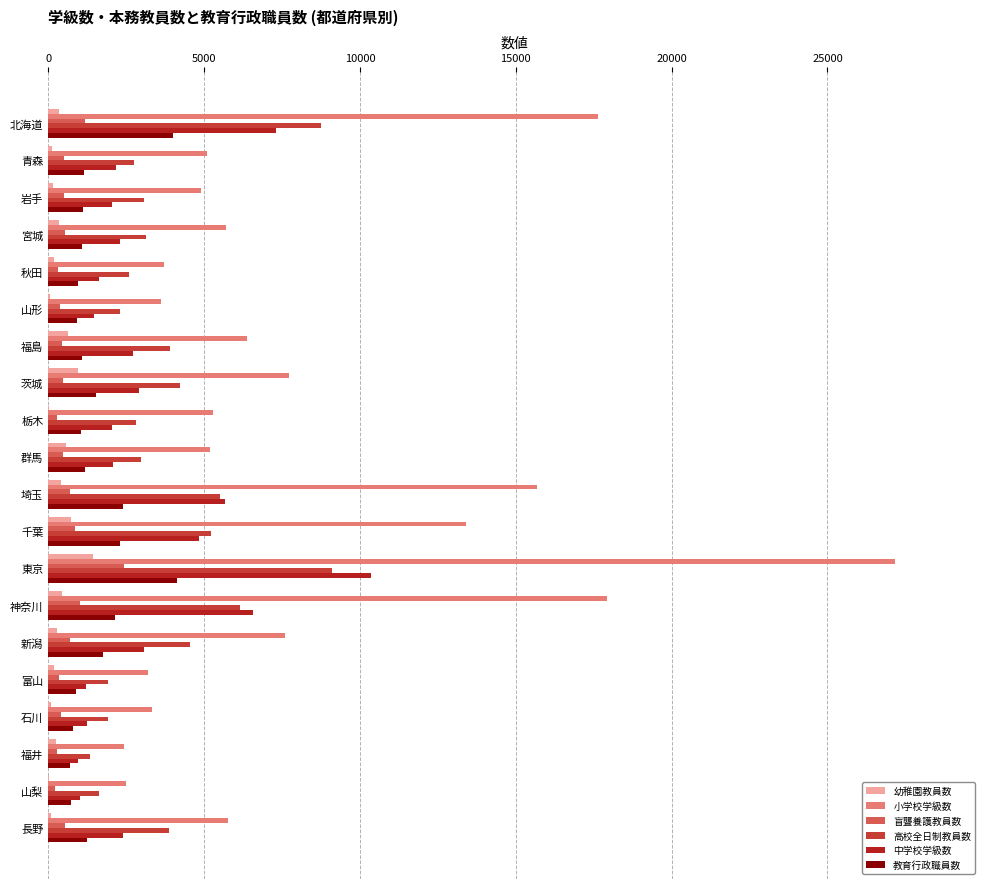

Which series has the largest total across all categories?

小学校学級数